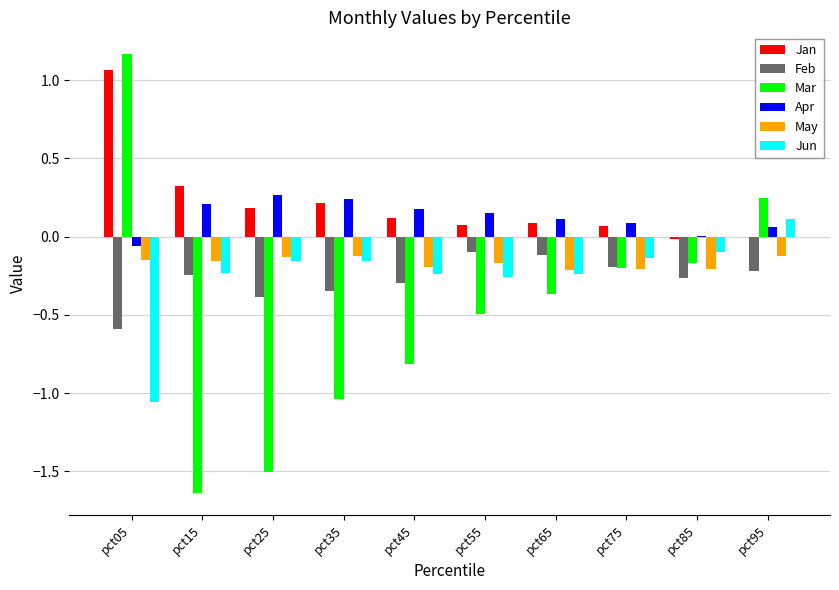

The value of Feb at pct85 is -0.4. True or false?

False